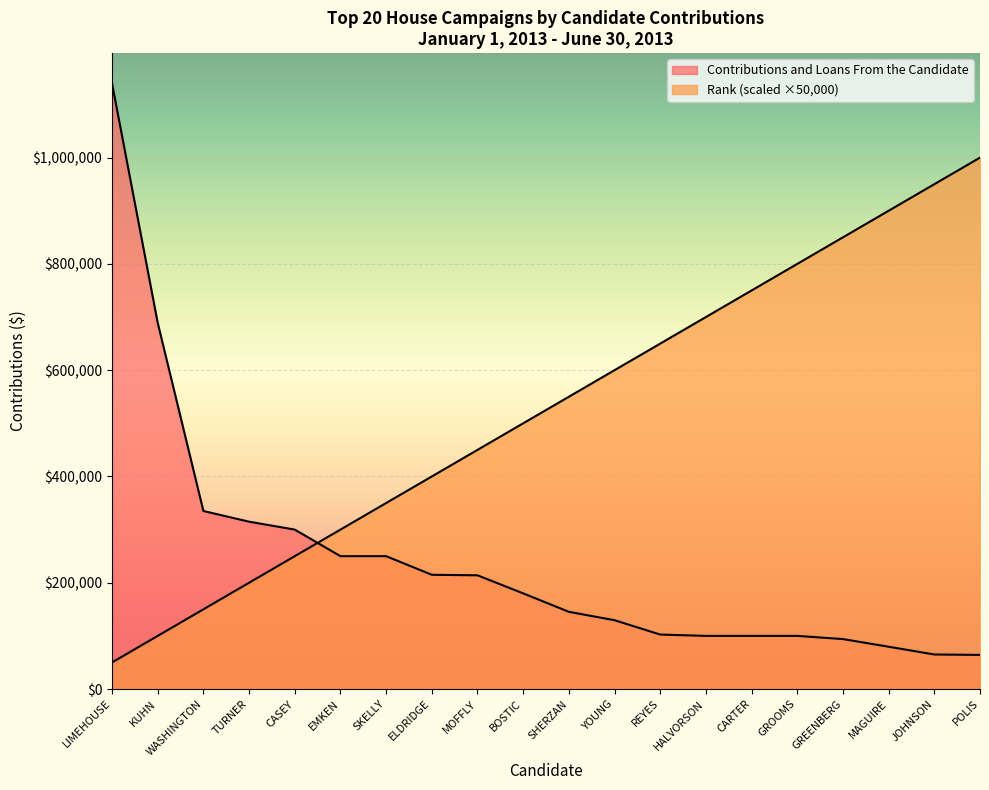

The value of Contributions and Loans From the Candidate at ELDRIDGE is 215000.0. True or false?

True